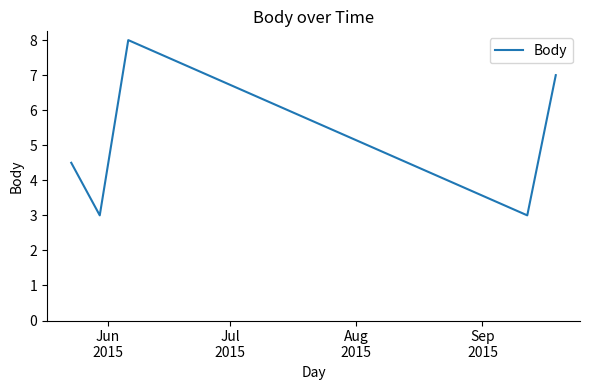

What is the difference between the maximum and minimum values?

5.0